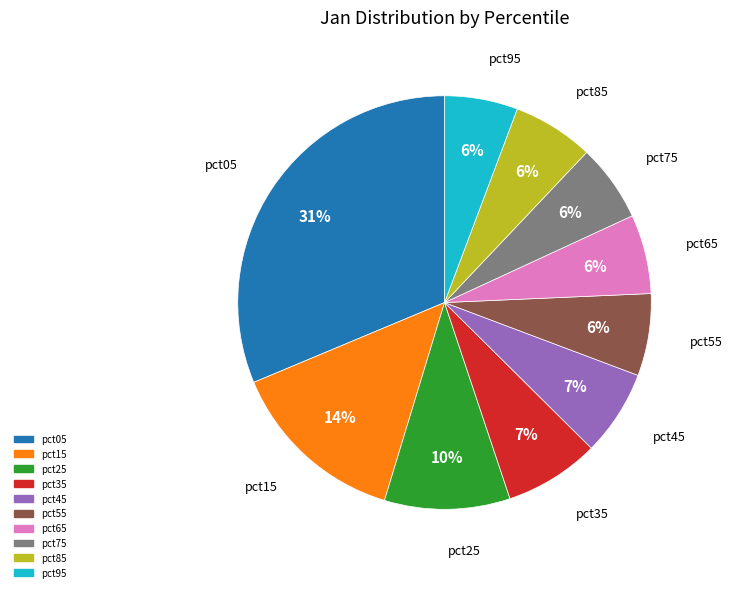

Is it true that pct05 is 24% of the pie?

False